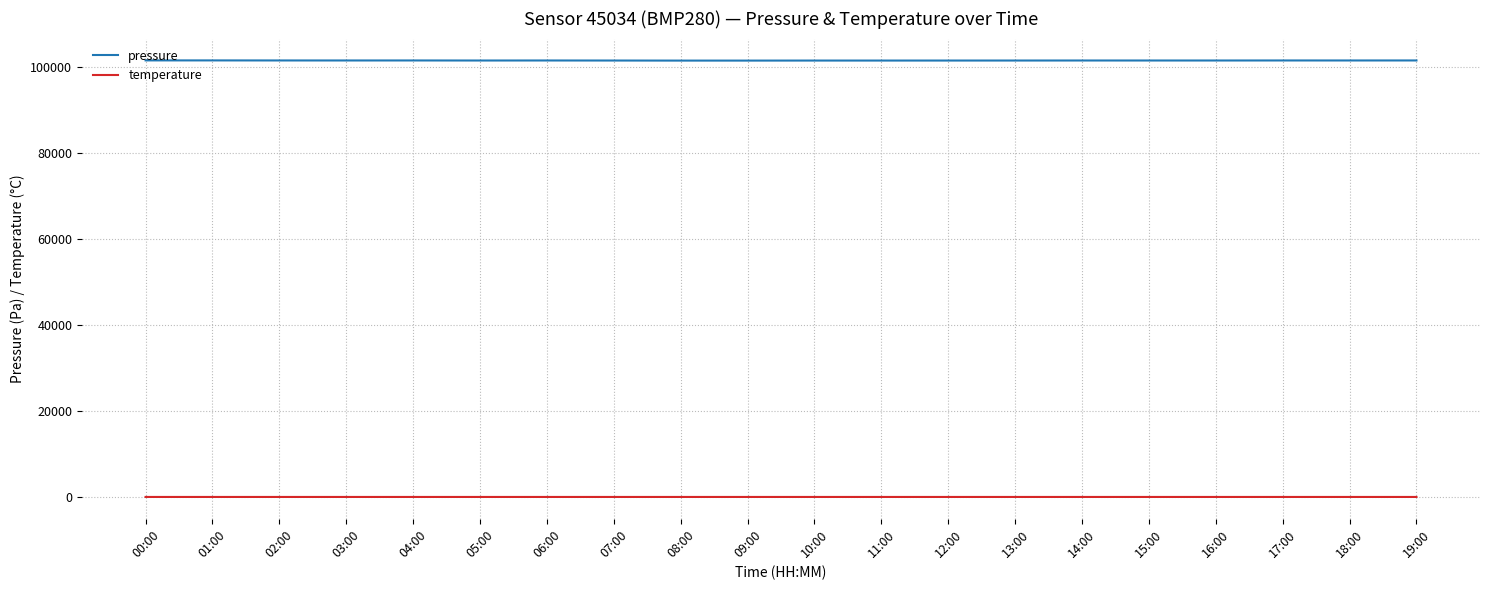

What is the difference between the highest and lowest values at 00:00?

101637.3